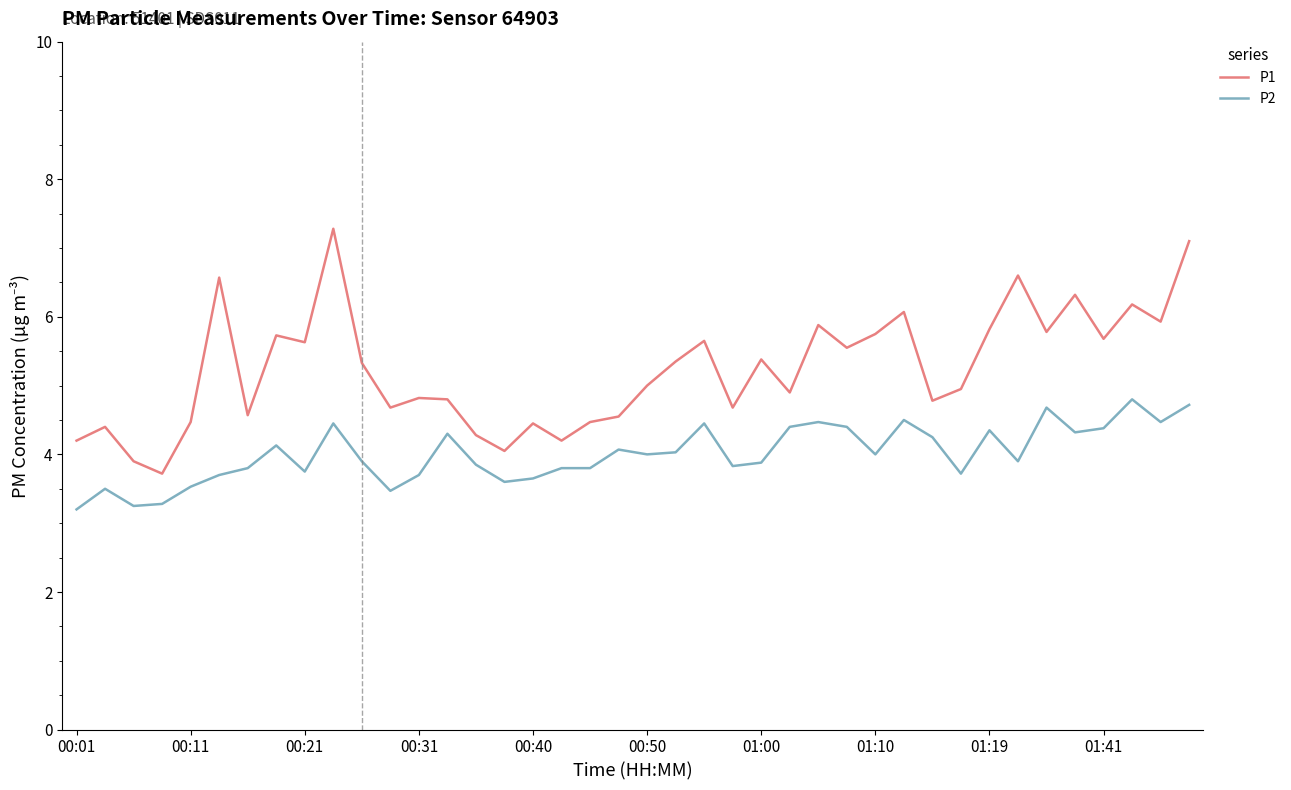

What is the average value of the P1 series?

5.2